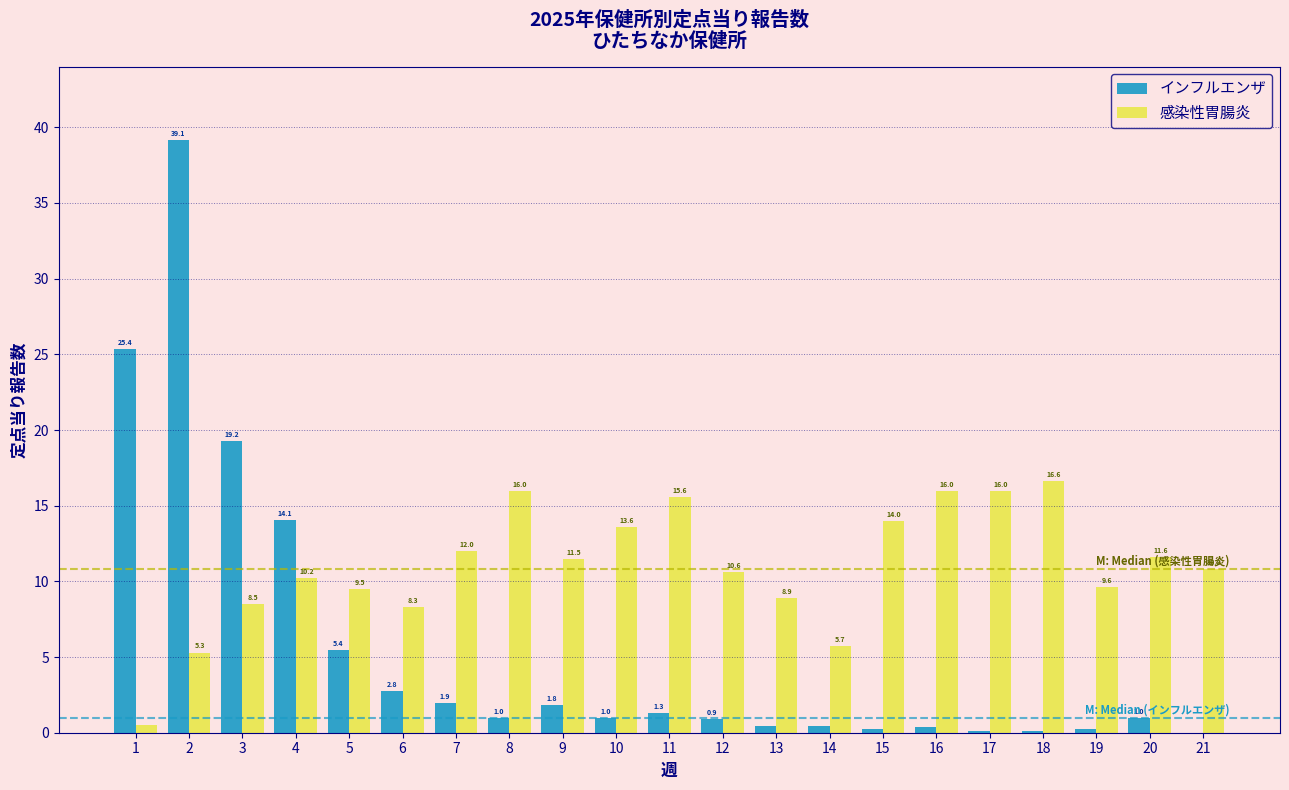

Is it true that 感染性胃腸炎 equals 16.0 at 5?

False